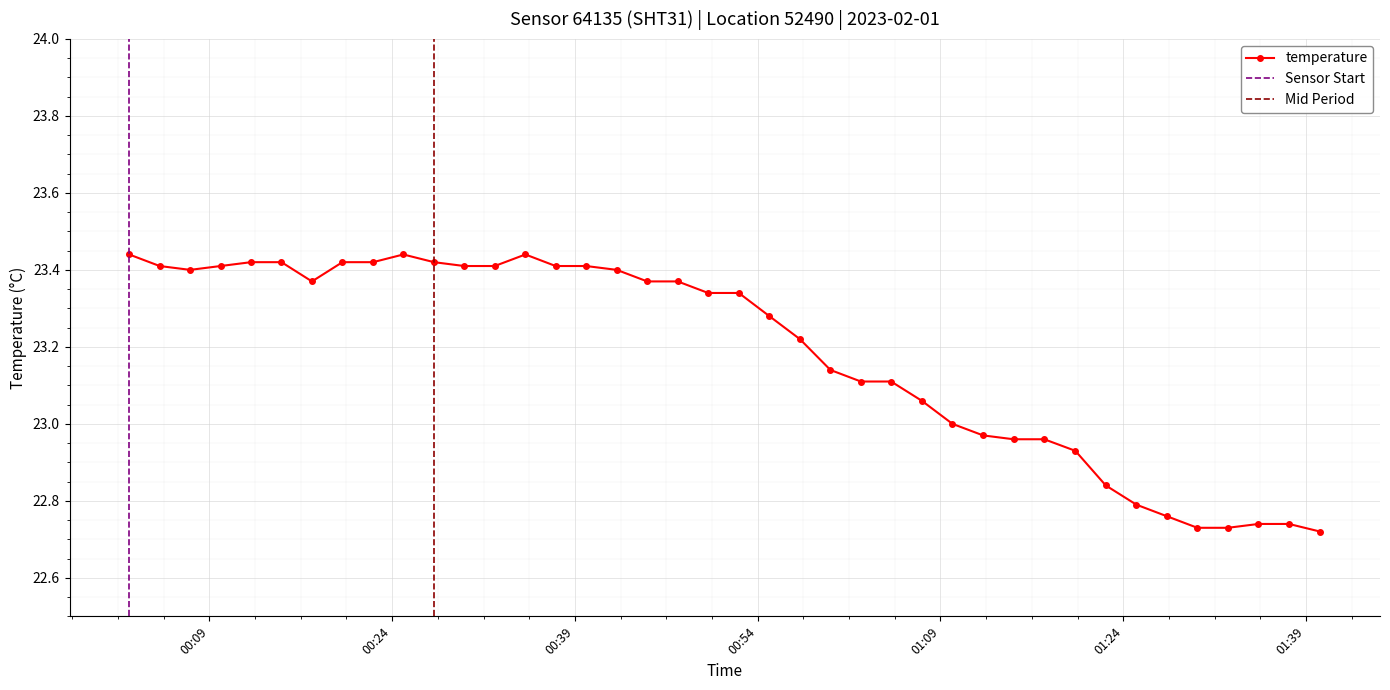

How many series are shown in this chart?

1